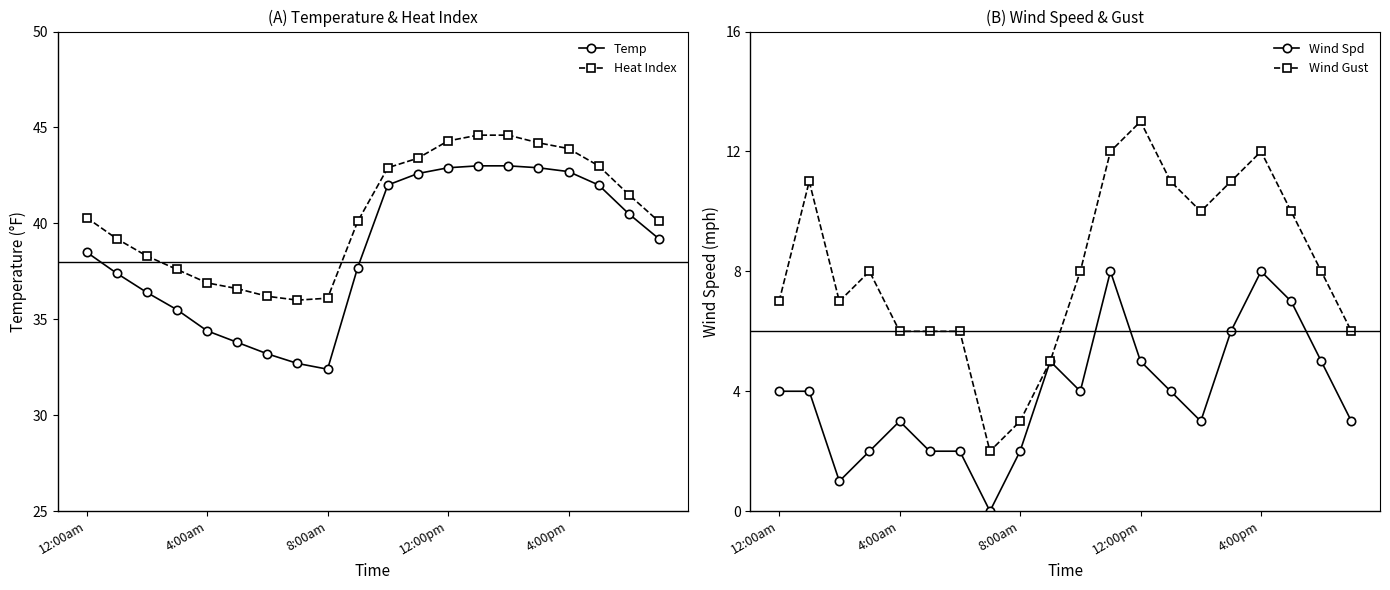

True or false: Heat Index has a value of 43.9 at 4:00pm.

True